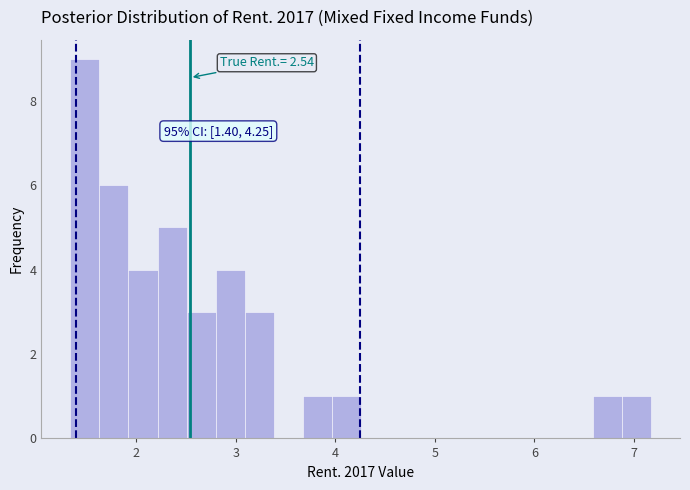

Around what value on the x-axis is the tallest bar? Give the approximate position of its centre, as read against the axis.

1.5